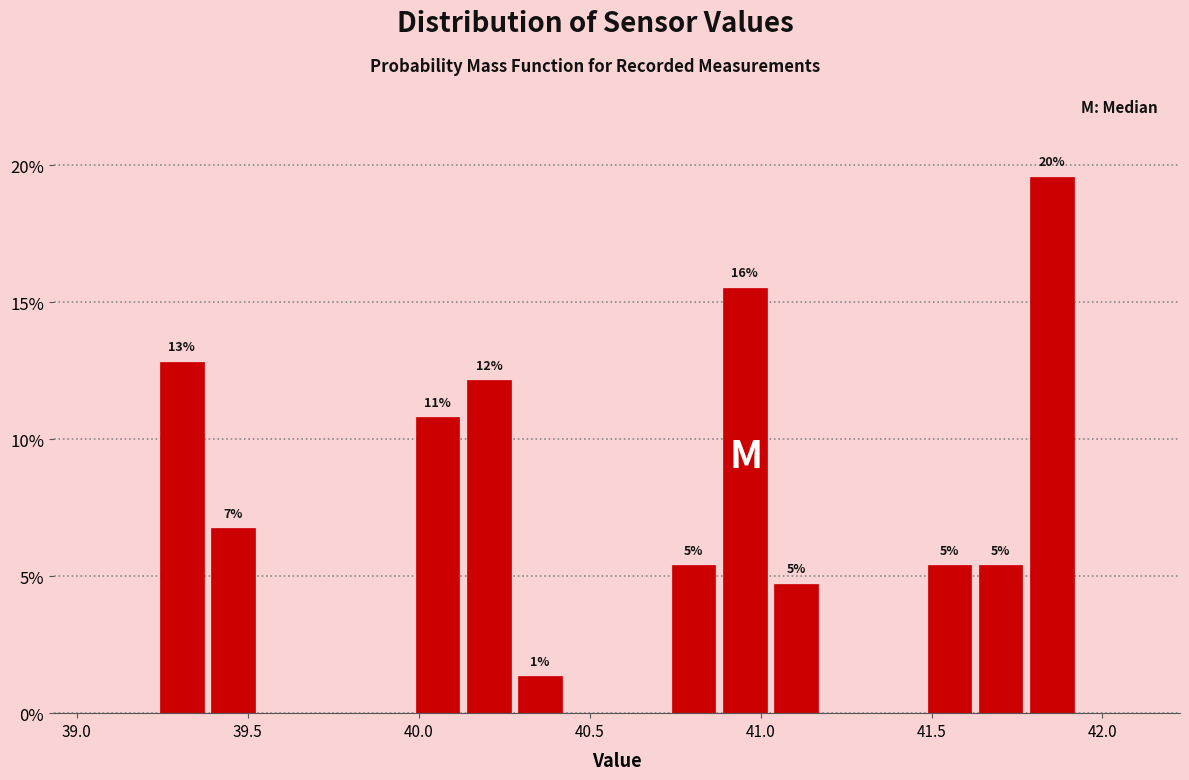

Read against the x-axis, roughly where is the centre of the tallest bar?

41.85